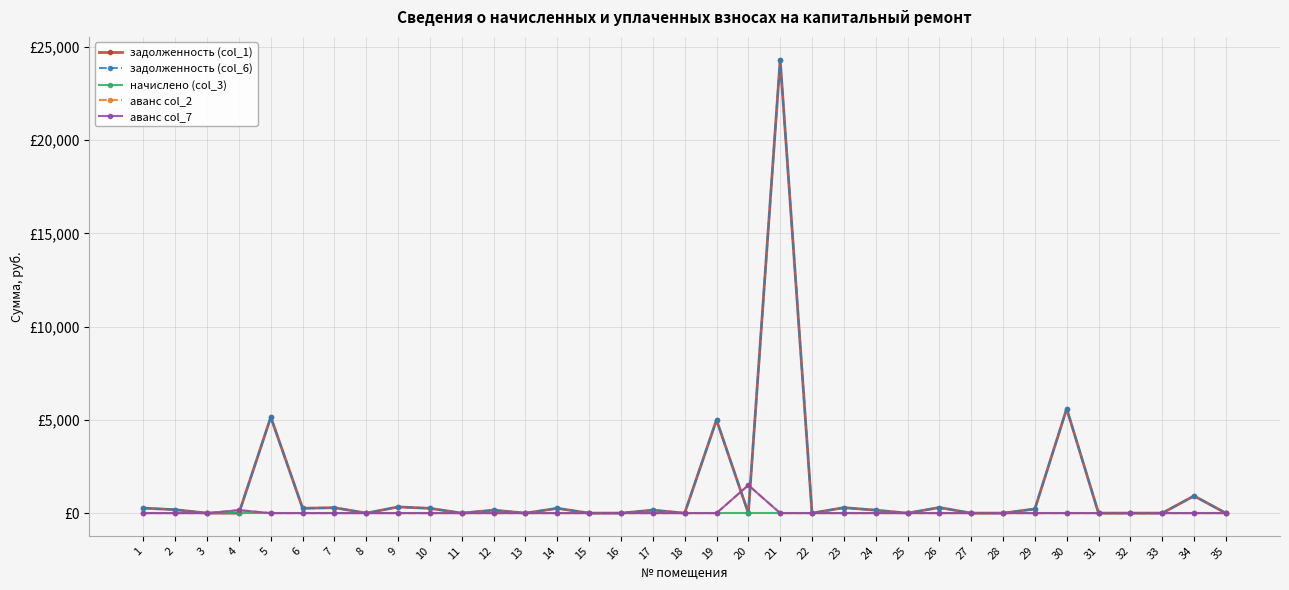

Read the задолженность (col_1) value at 24.

159.8